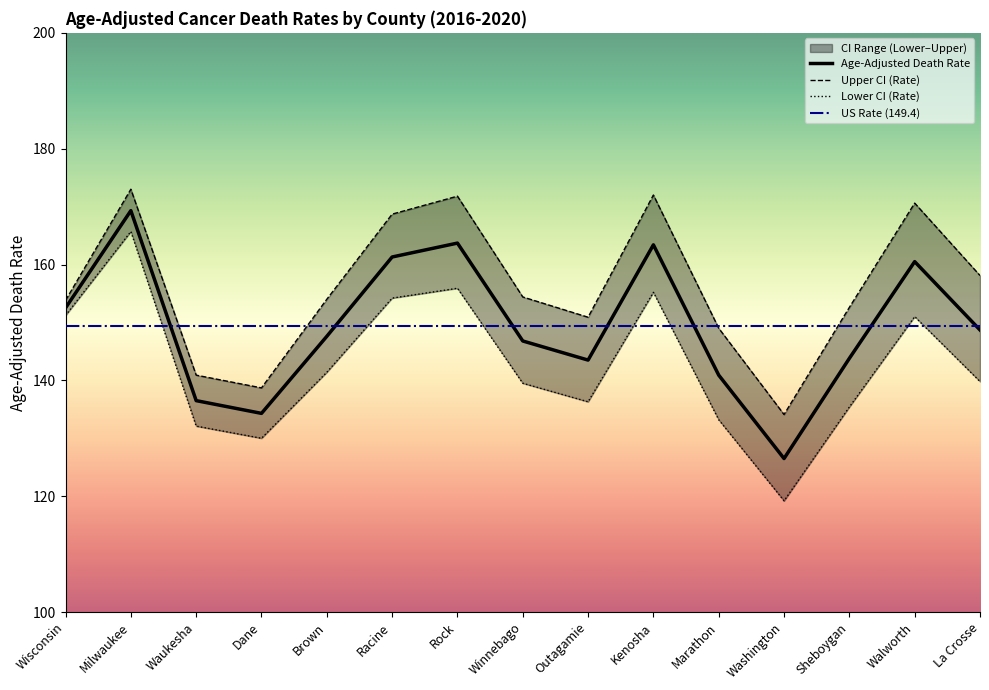

What position from the right is Winnebago?

8